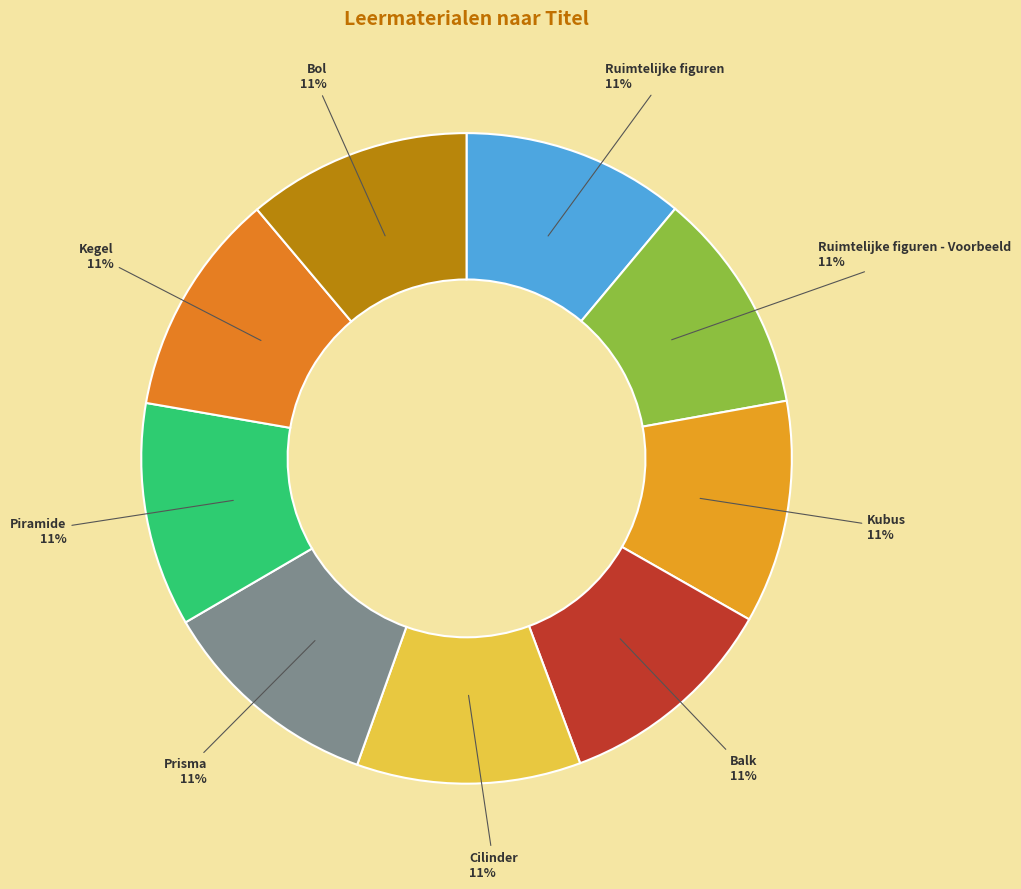

What is the ratio of the value at Prisma to the value at Piramide?

1.0